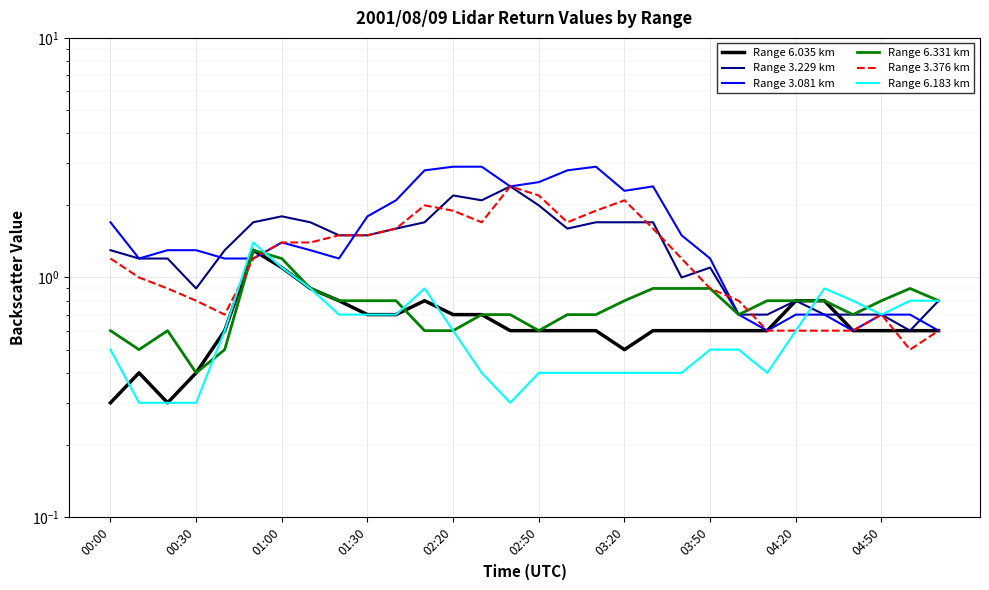

List the series in order of their peak value, lowest first.

Range 6.035 km, Range 6.331 km, Range 6.183 km, Range 3.229 km, Range 3.376 km, Range 3.081 km